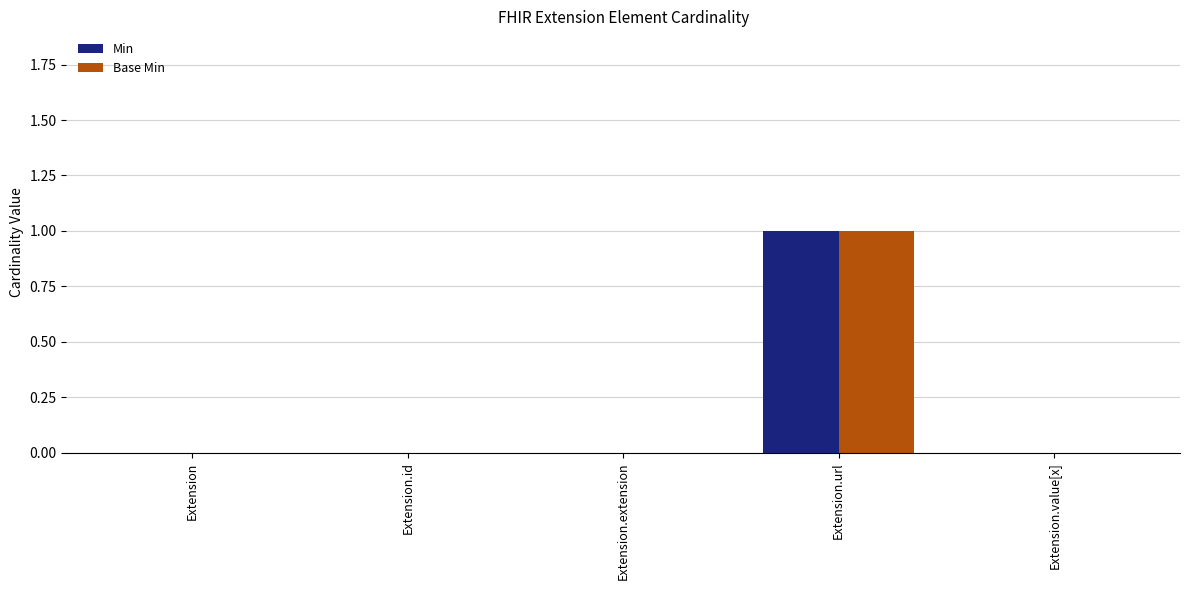

True or false: Base Min has a value of 1 at Extension.url.

True